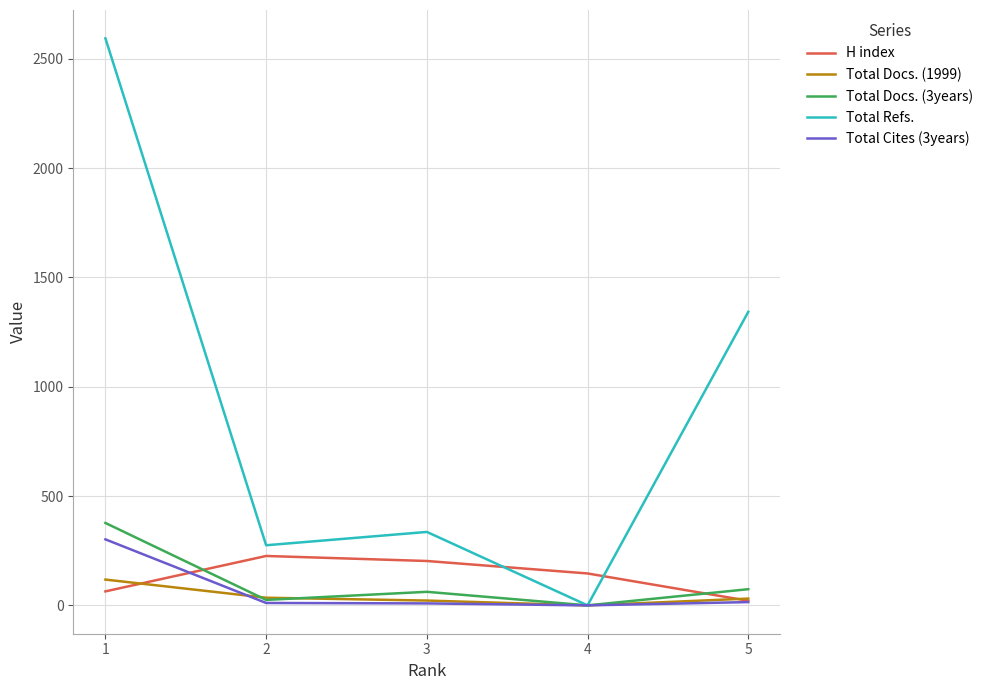

What is the maximum value shown in the chart?

2594